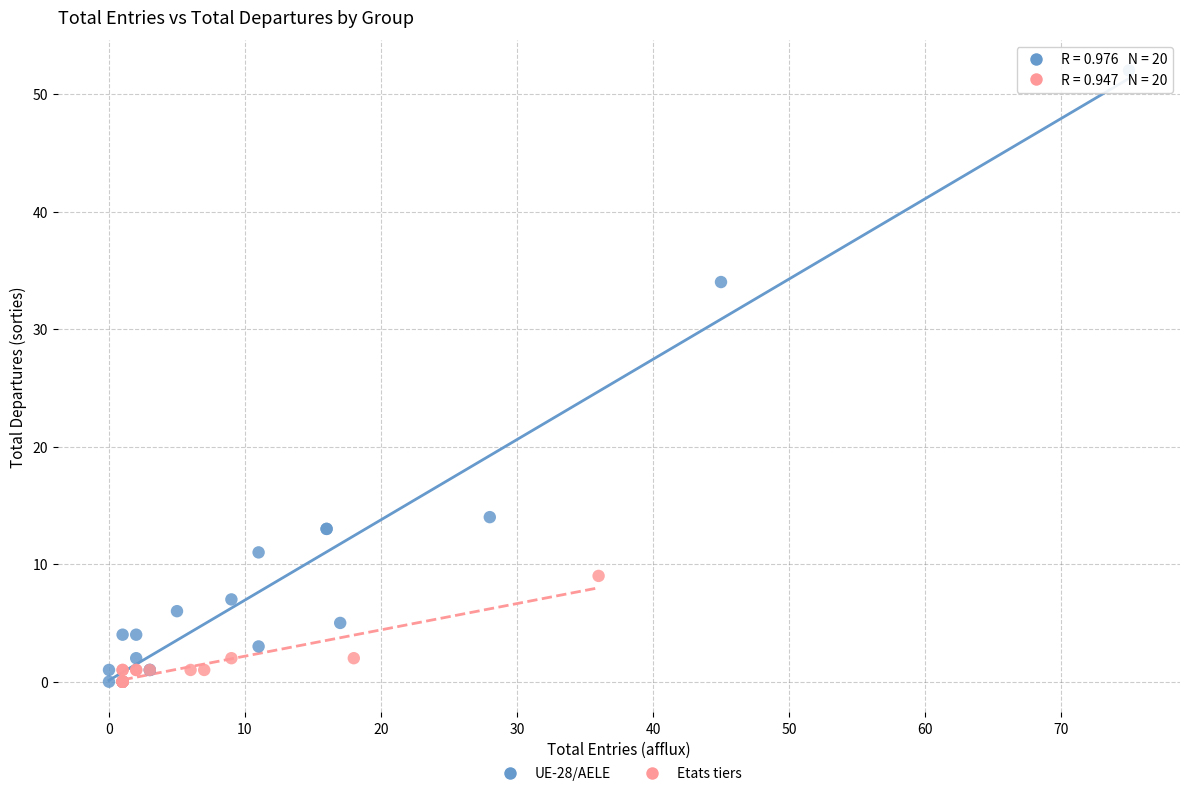

Which series has the largest Y range (max minus min)?

UE-28/AELE